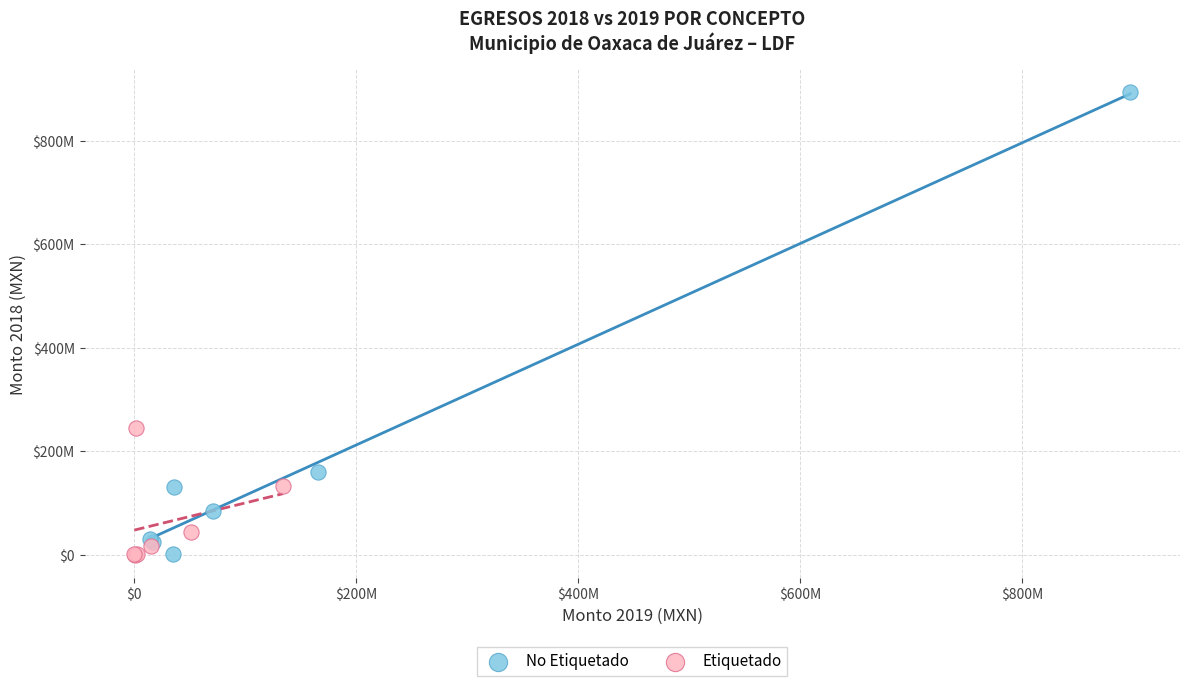

What are all the series names shown in the legend?

No Etiquetado, Etiquetado